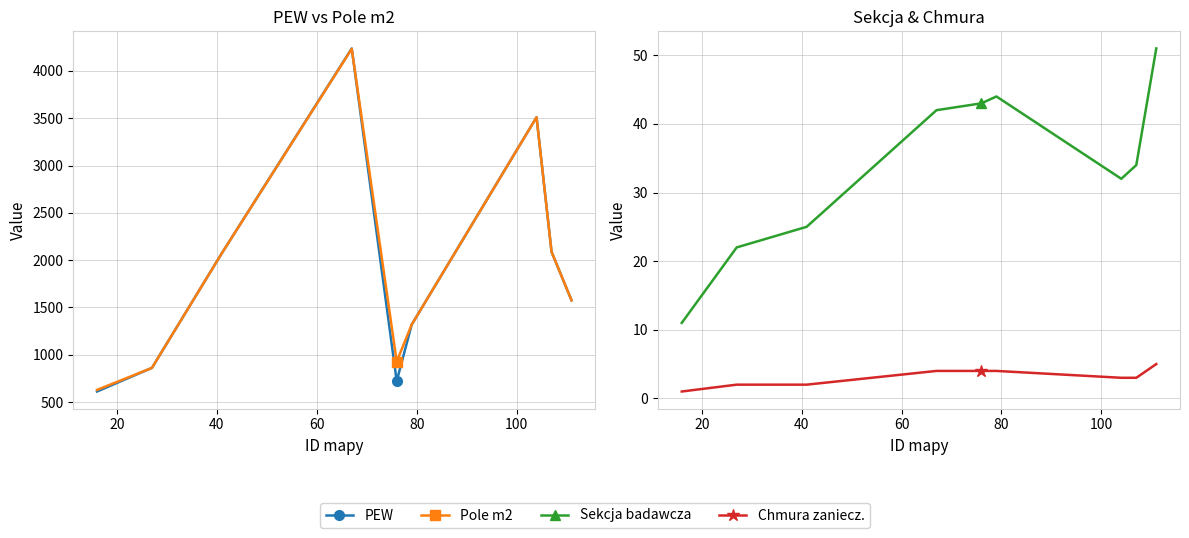

At how many categories does at least one series exceed 3457?

2